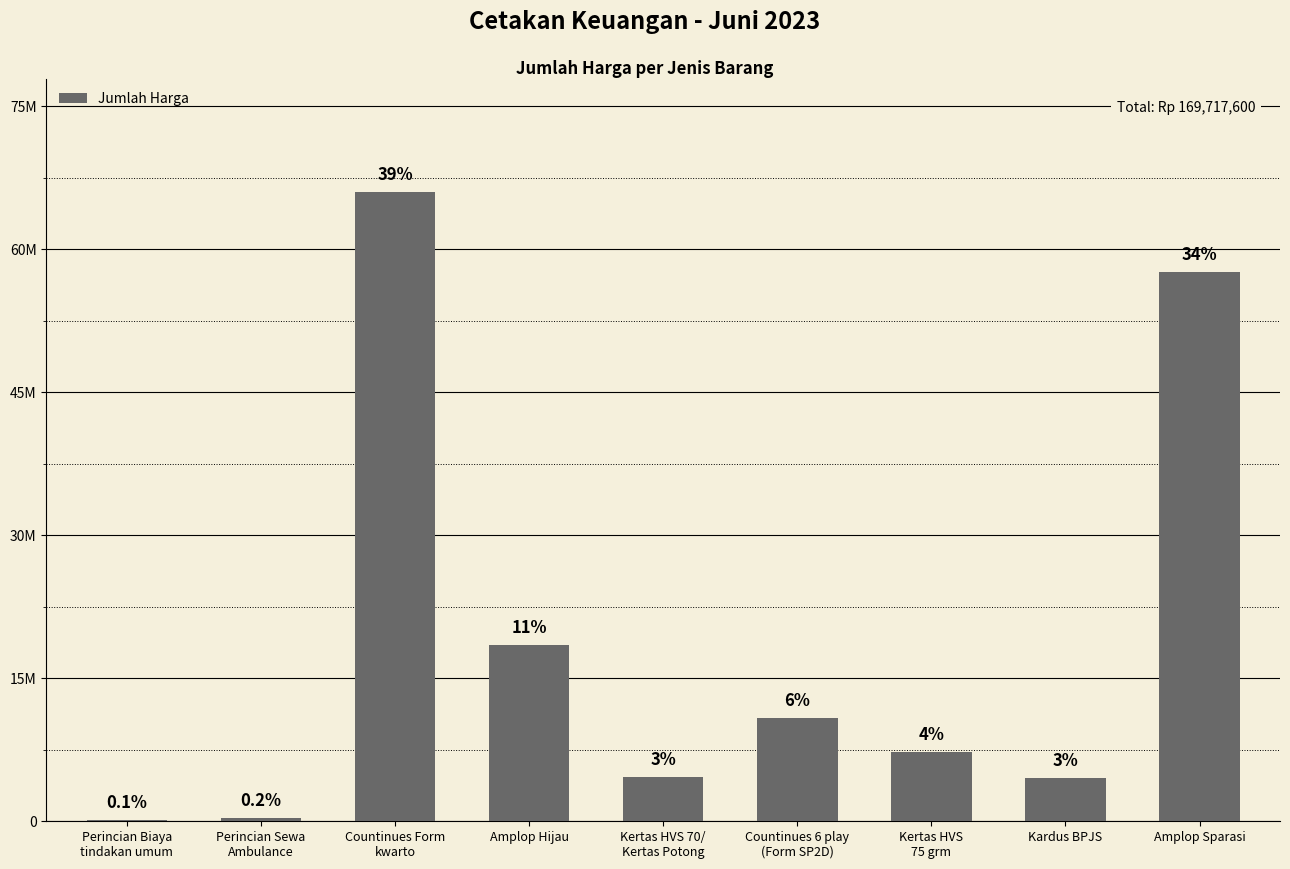

What position from the left is Perincian Sewa
Ambulance?

2